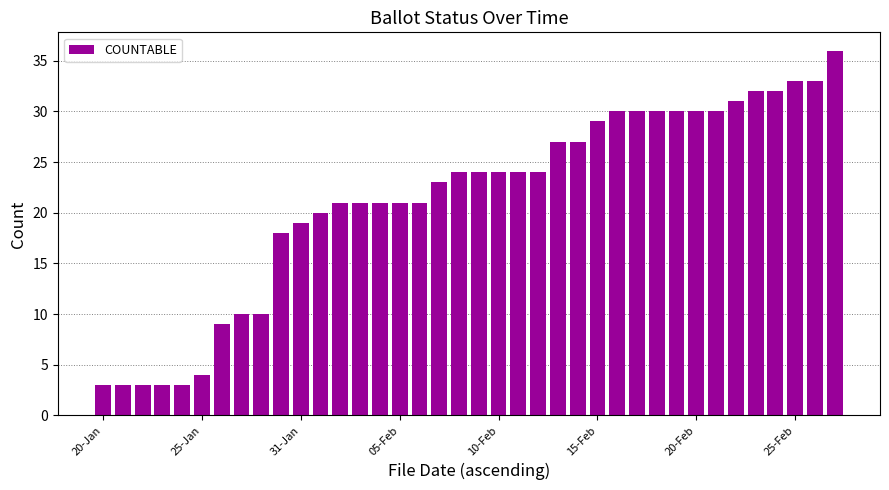

What is the smallest value displayed?

3